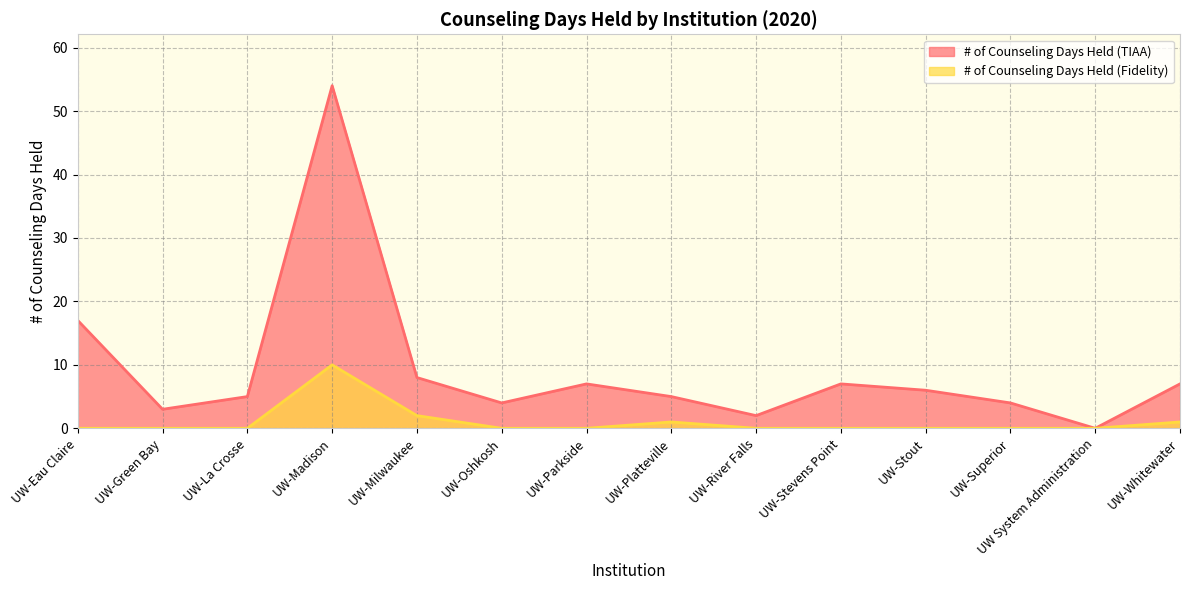

What is the approximate value of # of Counseling Days Held (Fidelity) at UW-Madison?

10